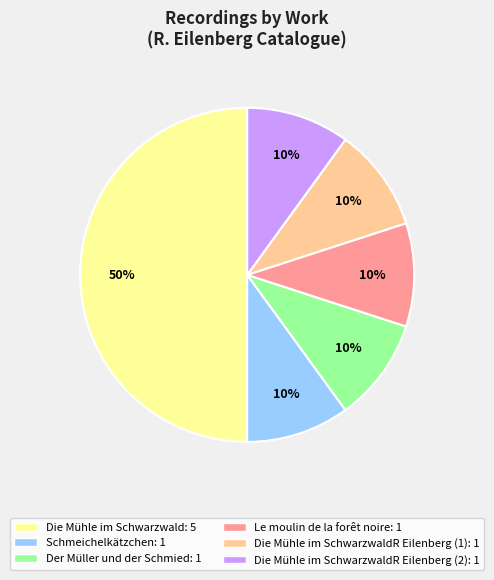

To the nearest percent, what is the difference between the largest and smallest slice percentages?

40%